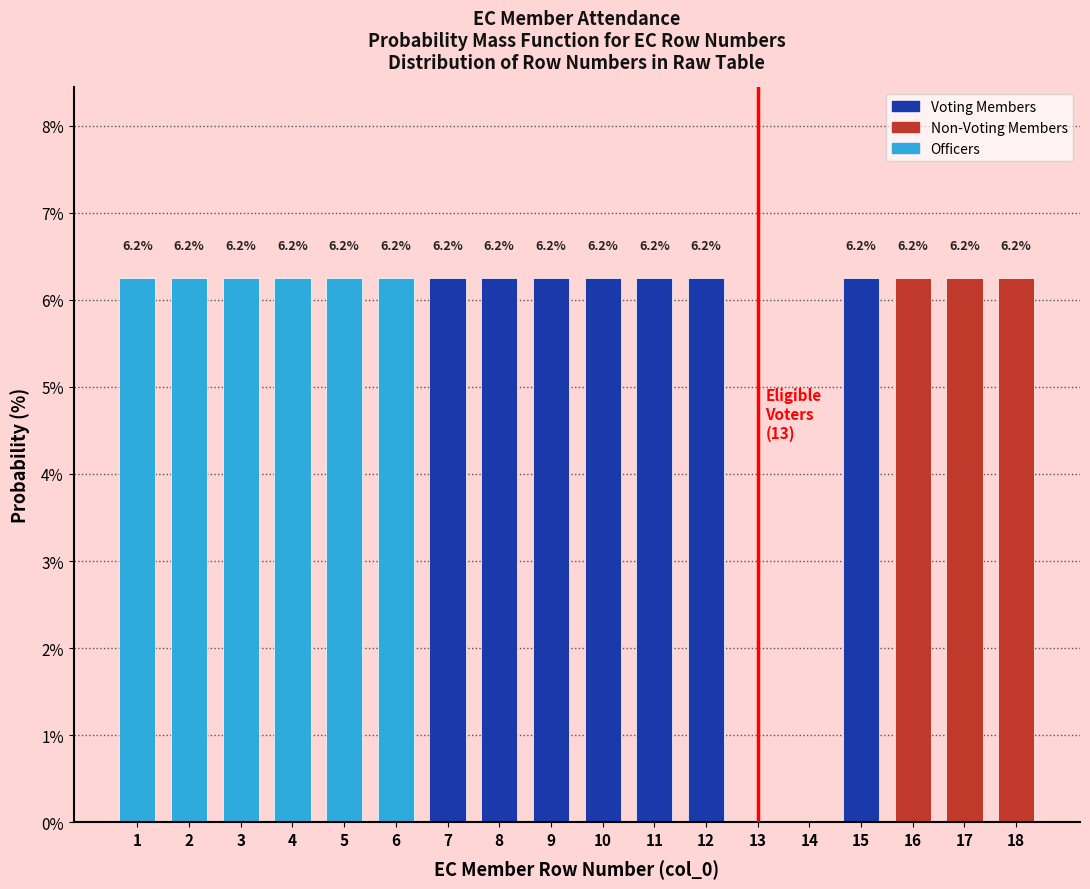

True or false: the data shows 6.2 at 2.

True